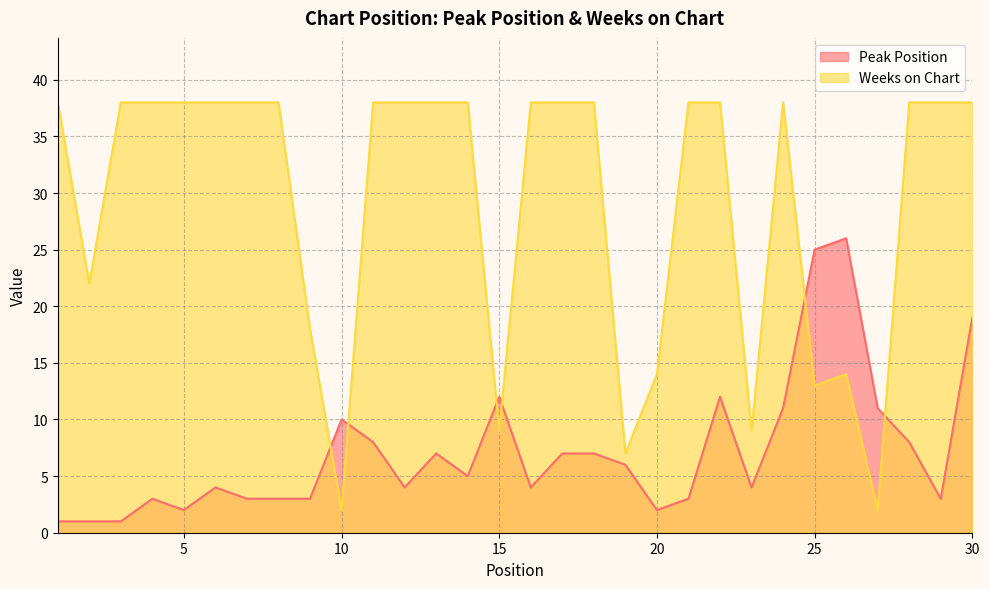

How many values in the Peak Position series exceed 5?

14